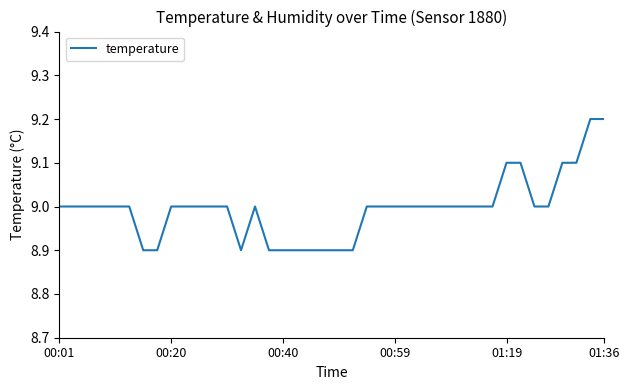

Reading left to right, what are all the values shown in this chart?

9.0	9.0	9.0	9.0	9.0	9.0	8.9	8.9	9.0	9.0	9.0	9.0	9.0	8.9	9.0	8.9	8.9	8.9	8.9	8.9	8.9	8.9	9.0	9.0	9.0	9.0	9.0	9.0	9.0	9.0	9.0	9.0	9.1	9.1	9.0	9.0	9.1	9.1	9.2	9.2